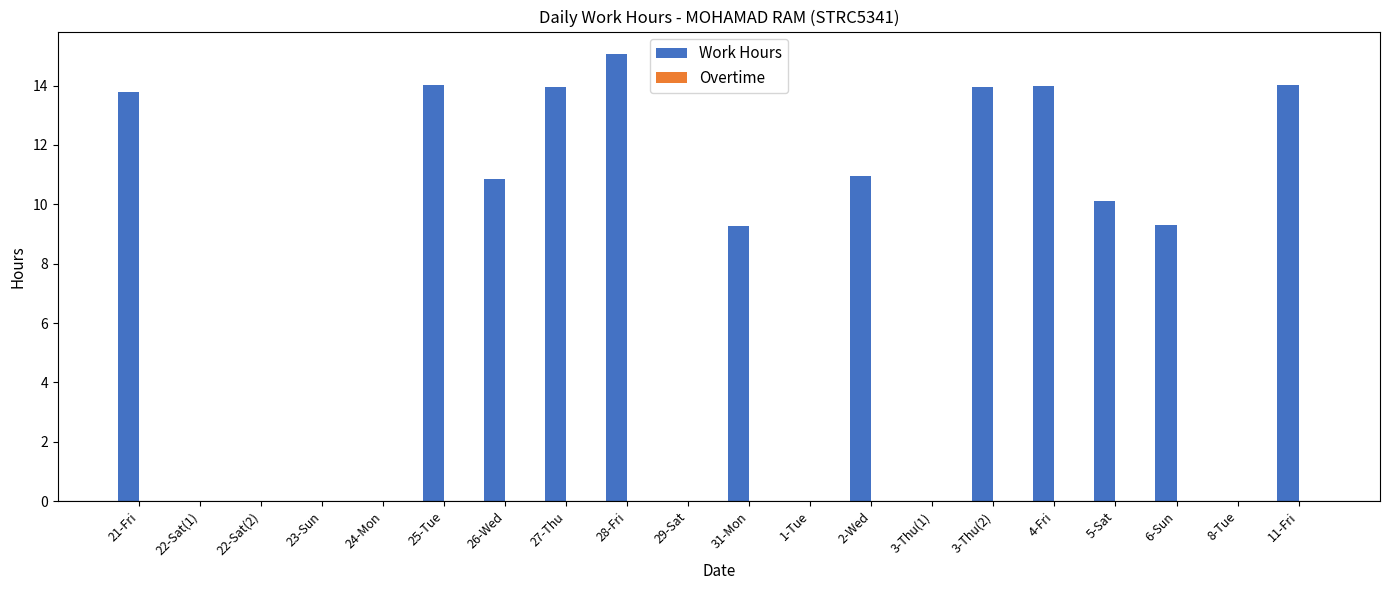

What is the maximum value shown in the chart?

15.1